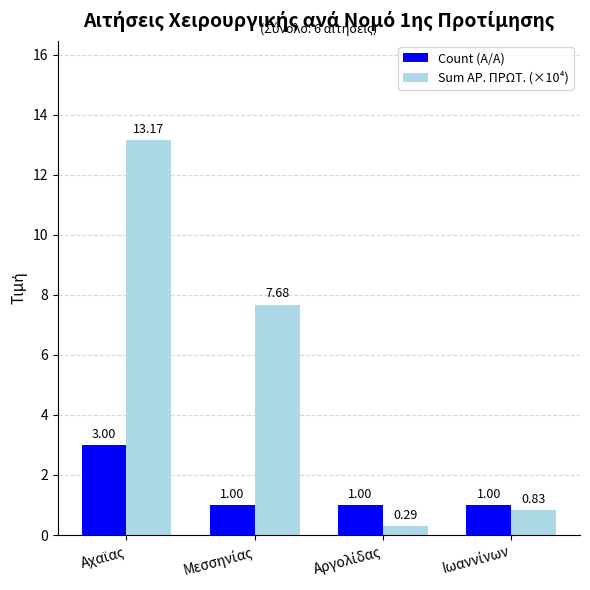

Which series has the widest spread of values?

Sum ΑΡ. ΠΡΩΤ. (×10⁴)